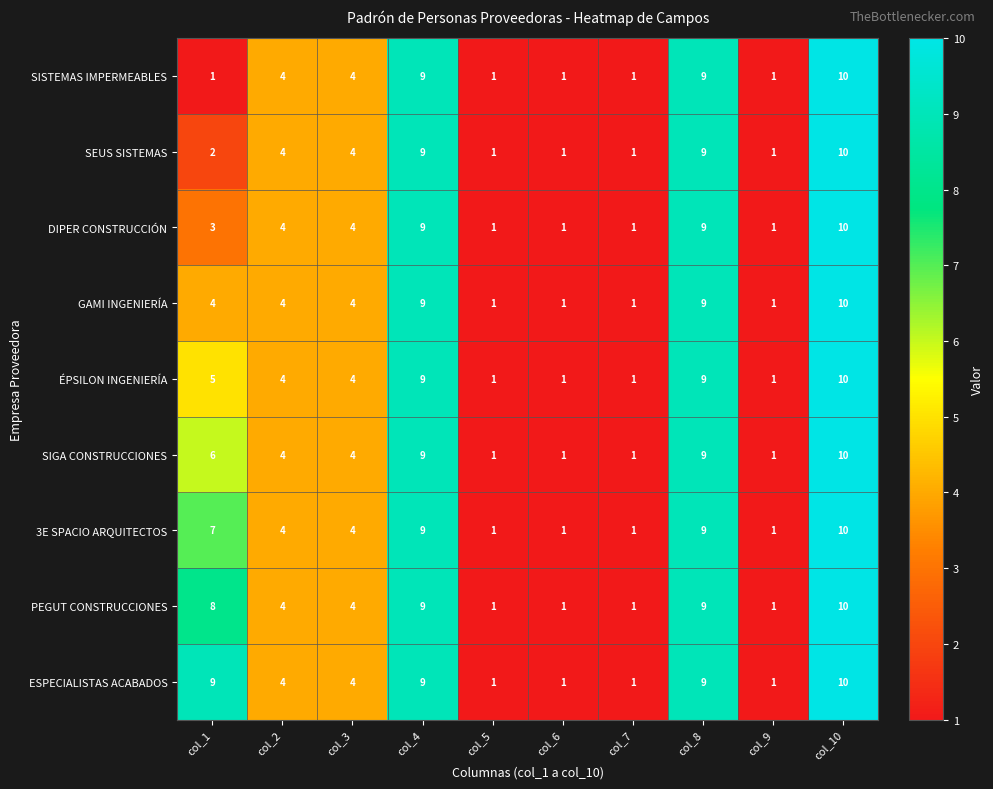

Which series has the largest total across all categories?

ESPECIALISTAS ACABADOS